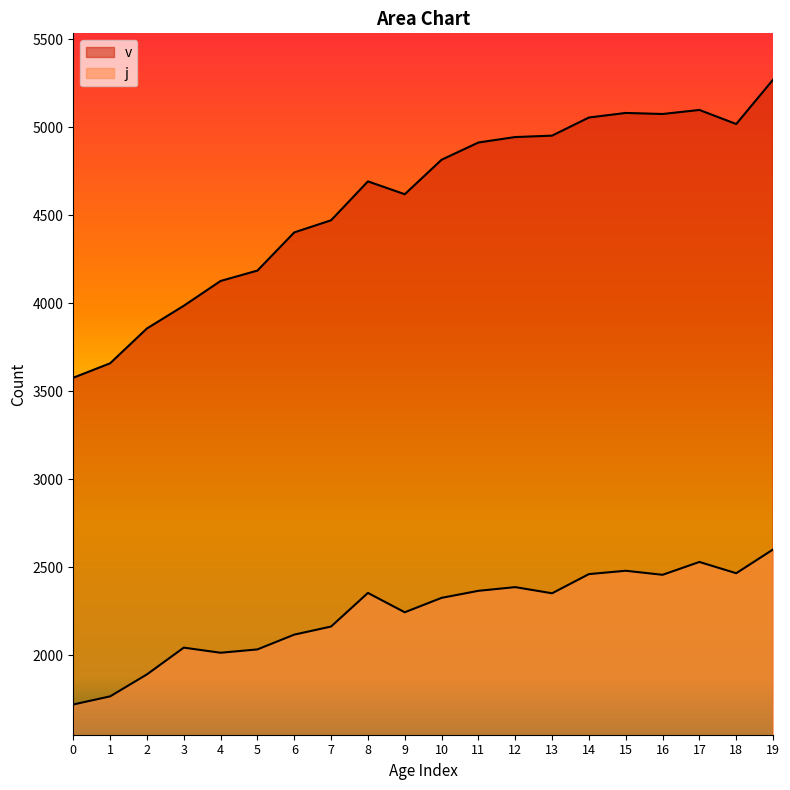

What is the difference between the maximum and minimum values in the j series?

881